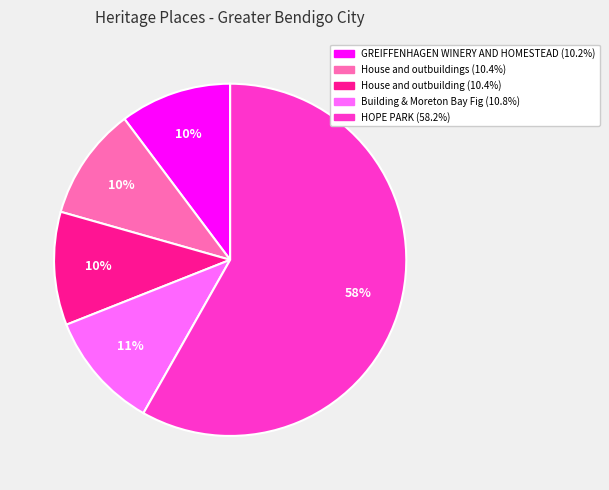

Is there a majority slice in this chart?

Yes